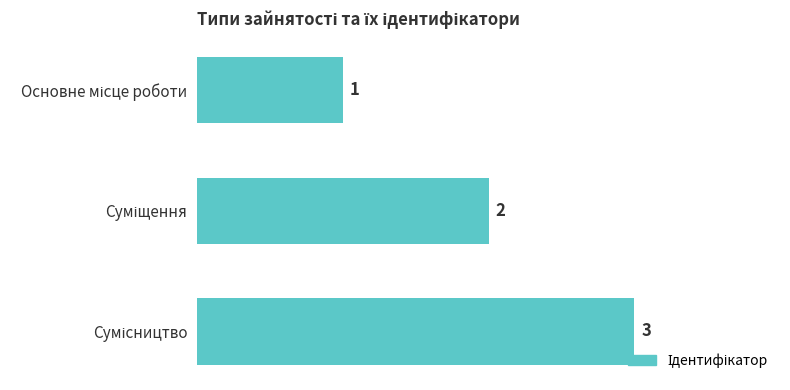

Does the chart contain stacked bars?

No